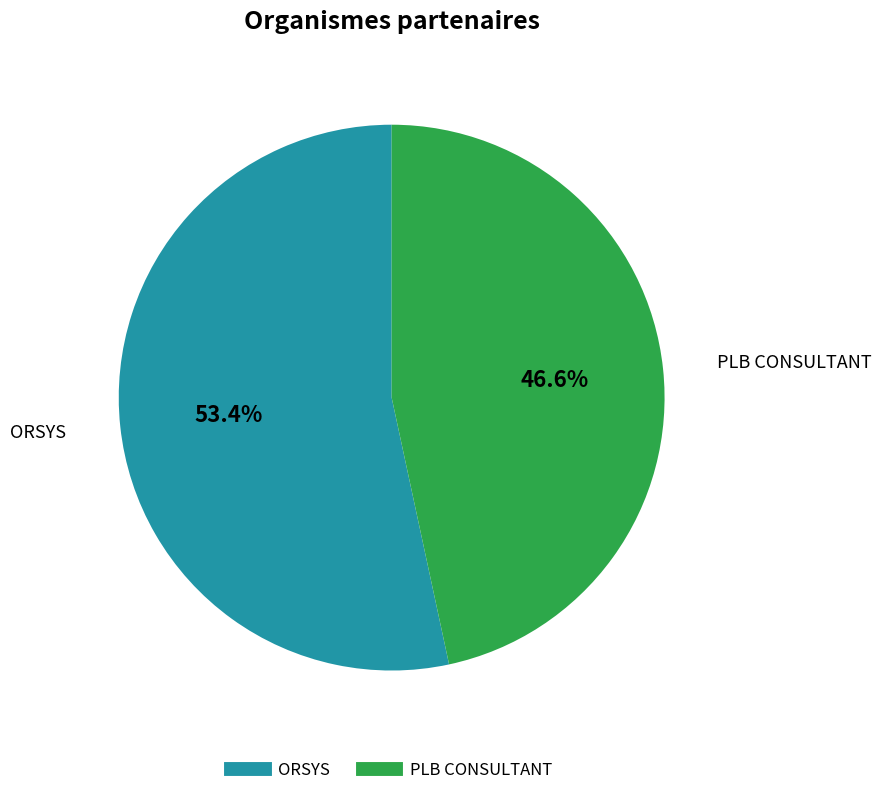

How many slices are in this pie chart?

2